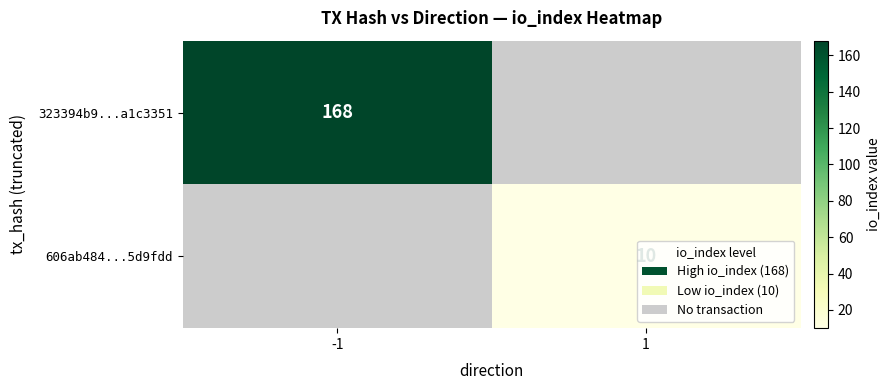

Is the value of 323394b9...a1c3351 at -1 greater than the value of 606ab484...5d9fdd at 1?

Yes